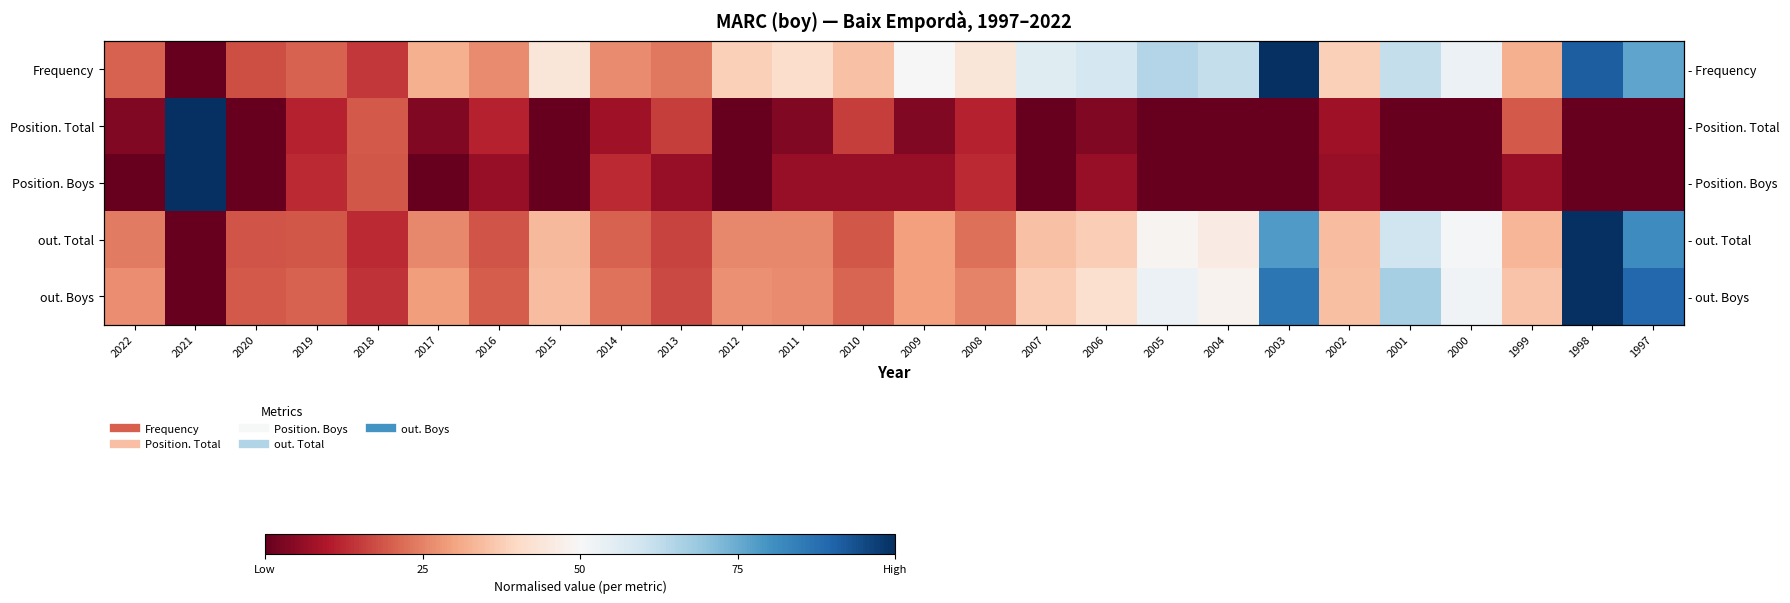

The value of Frequency at 2012 is 0.1. True or false?

False